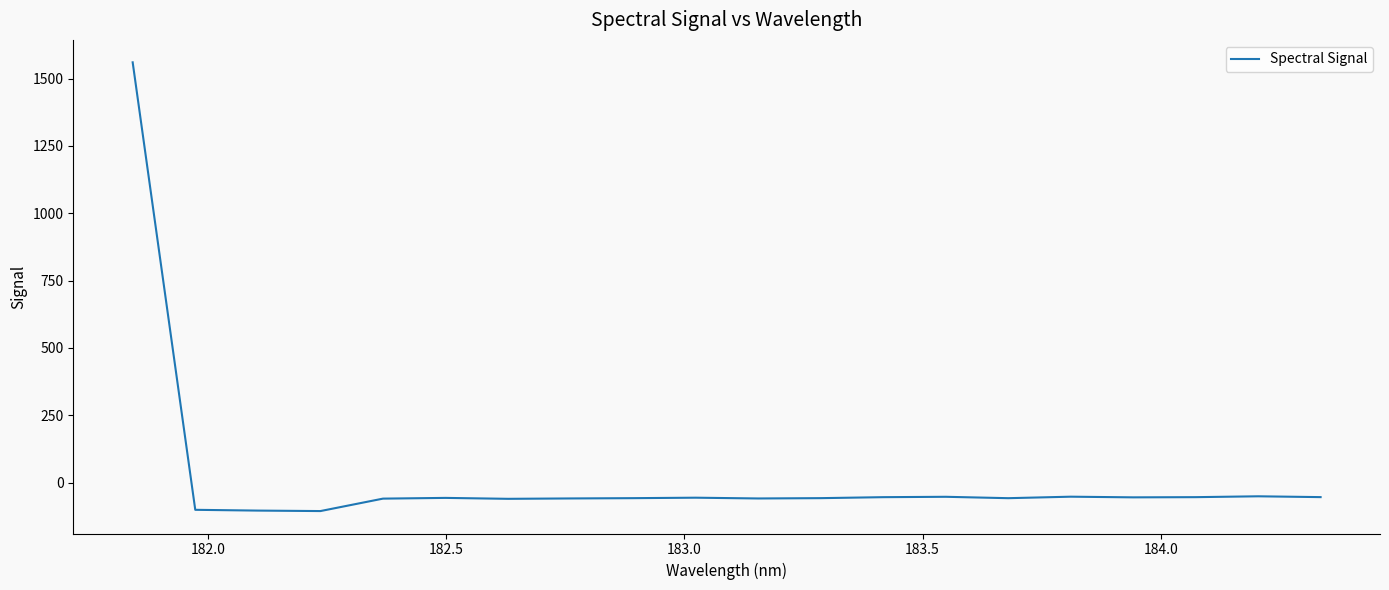

How many negative values are there?

19